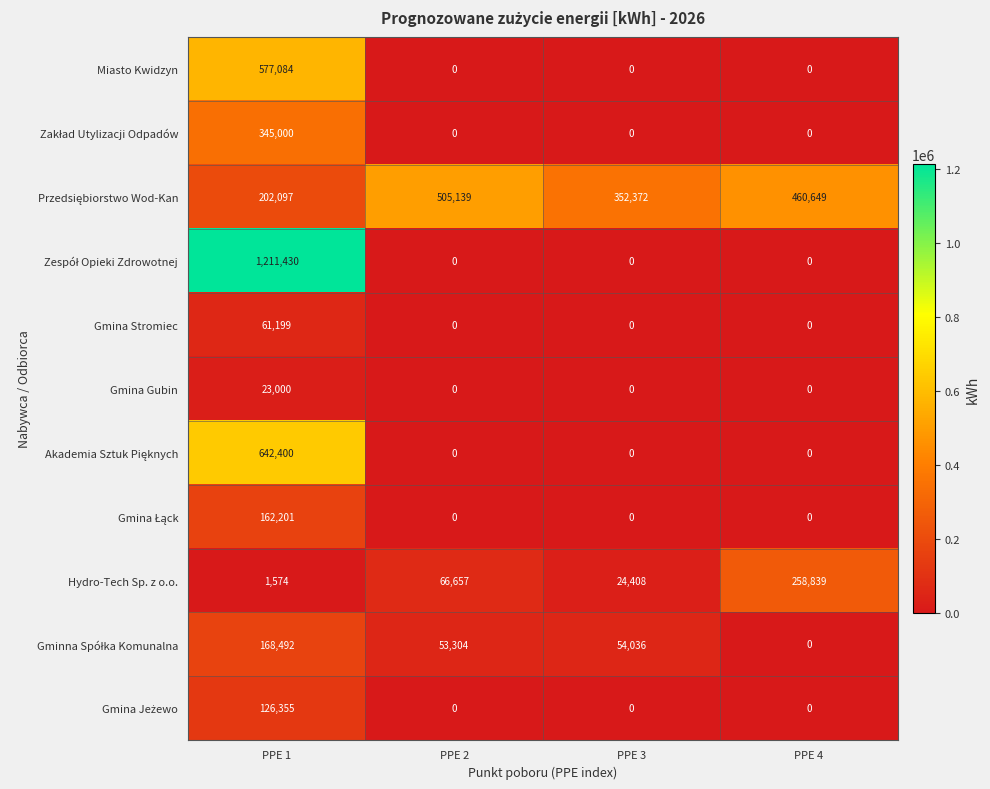

At how many categories does at least one series exceed 409298?

3